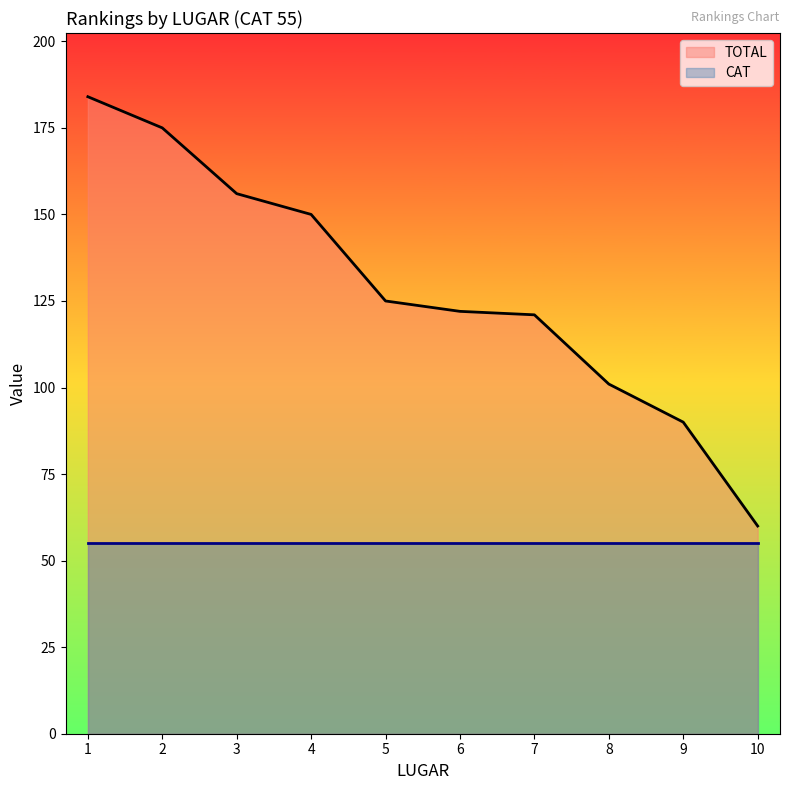

True or false: CAT and TOTAL intersect in this chart.

False